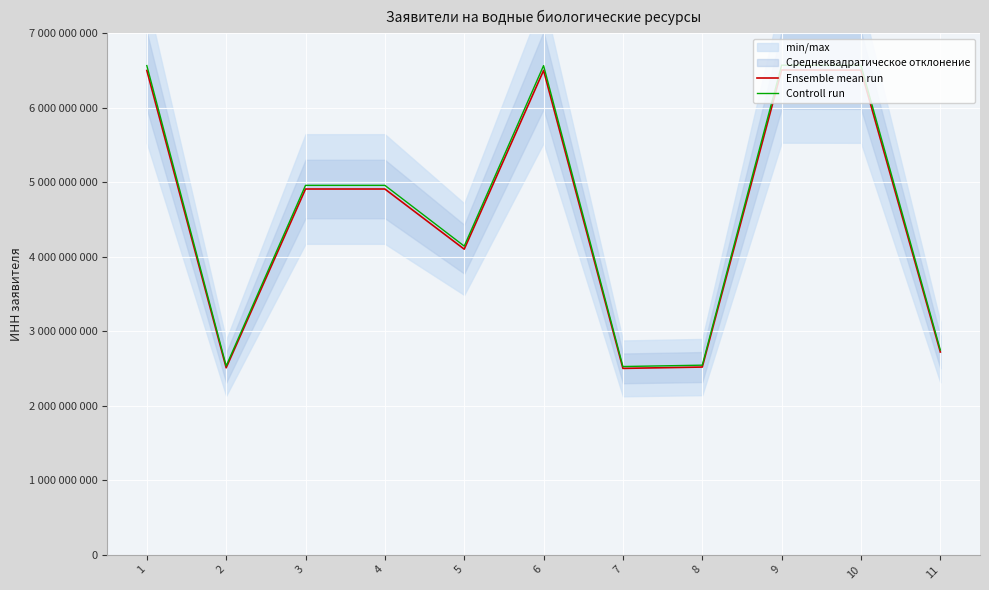

Which series has the largest range (max minus min)?

Controll run